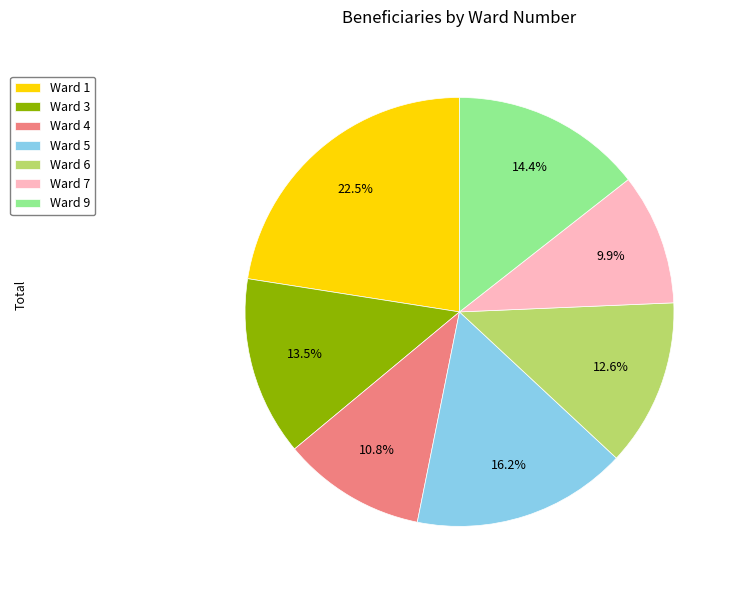

Which slice is the largest?

Ward 1